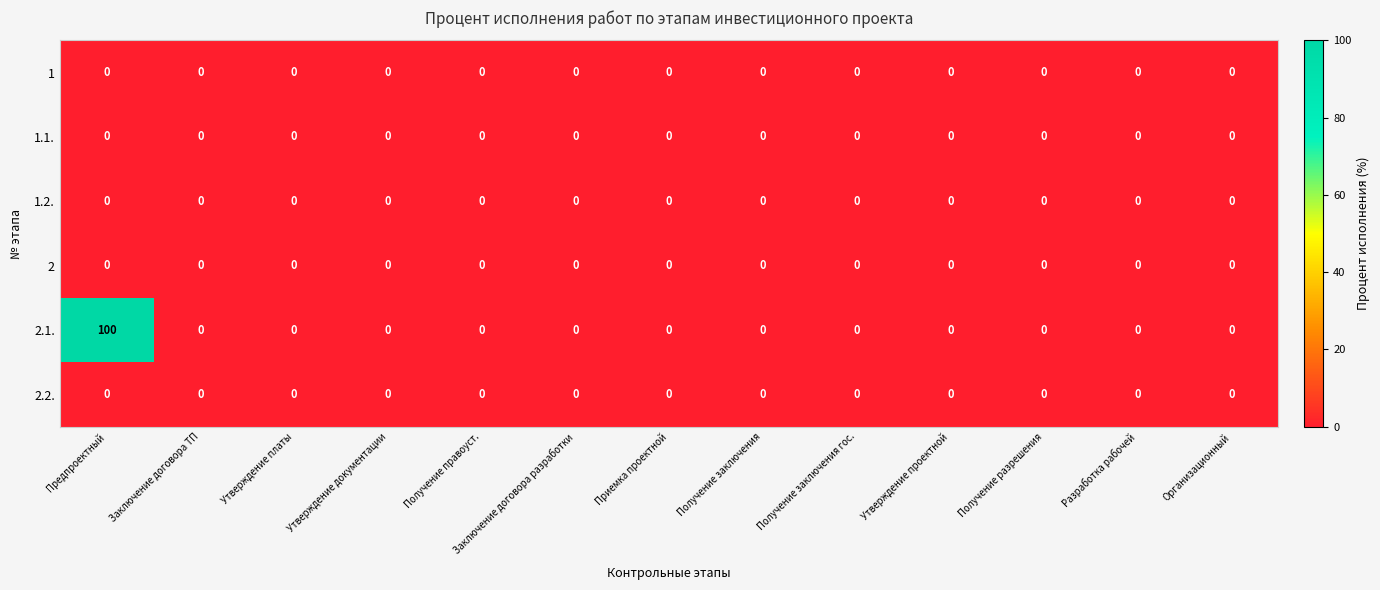

At which category does the chart reach its peak across all series?

Предпроектный